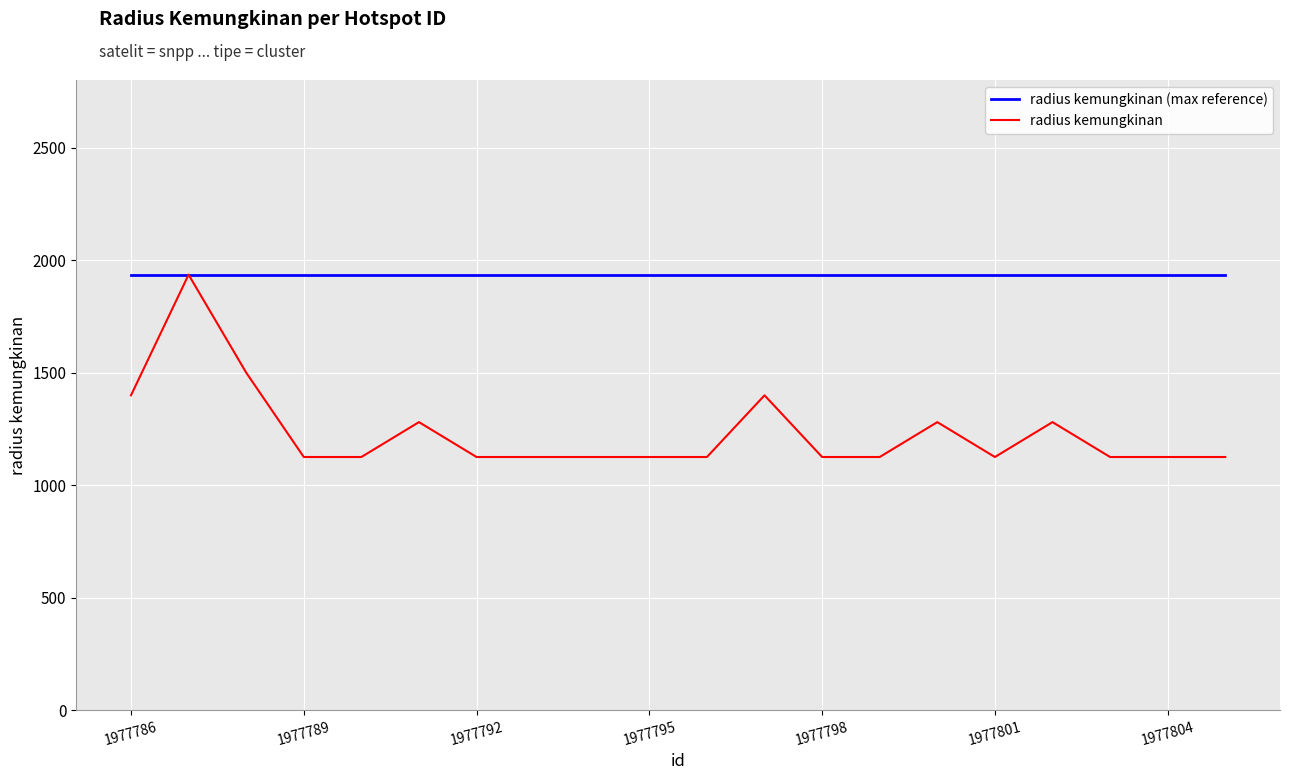

Rank the series by their average value, from highest to lowest.

radius kemungkinan (max reference), radius kemungkinan